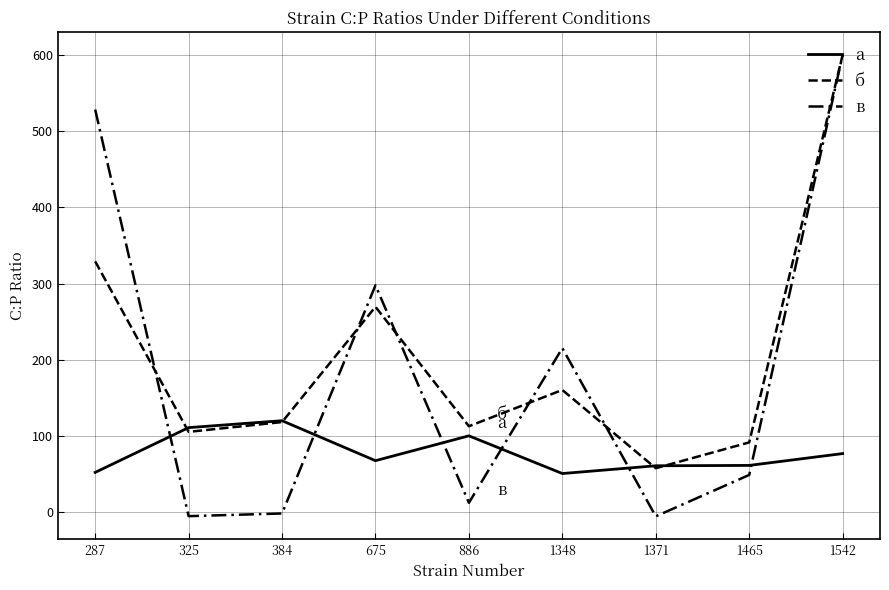

How many values in the а series exceed 67?

5